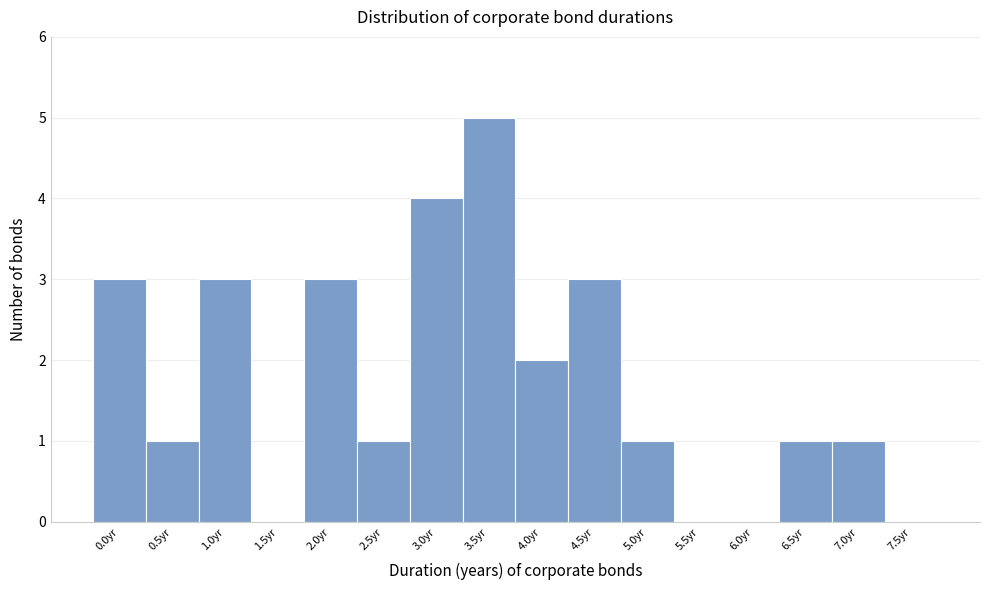

Reading left to right, what are all the values shown in this chart?

0.0yr=3	0.5yr=1	1.0yr=3	1.5yr=0	2.0yr=3	2.5yr=1	3.0yr=4	3.5yr=5	4.0yr=2	4.5yr=3	5.0yr=1	5.5yr=0	6.0yr=0	6.5yr=1	7.0yr=1	7.5yr=0